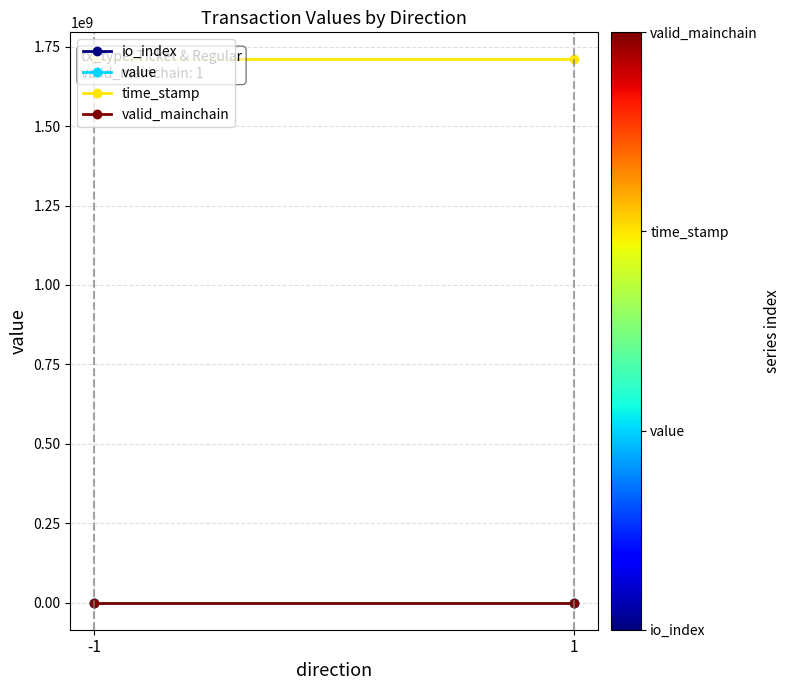

What is the spread (max minus min) of values at -1?

1709680674.5